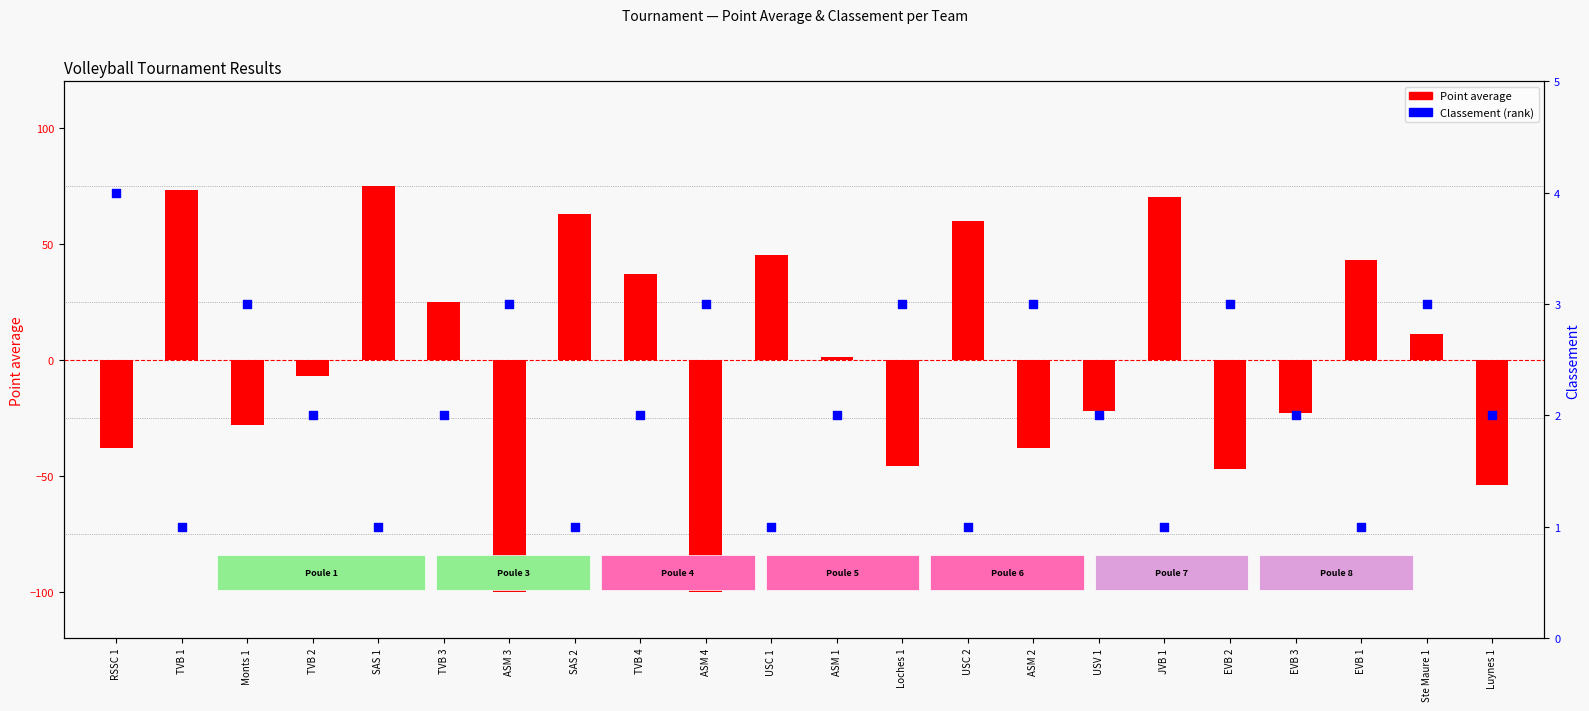

What are all the series names shown in the legend?

Point average, Classement